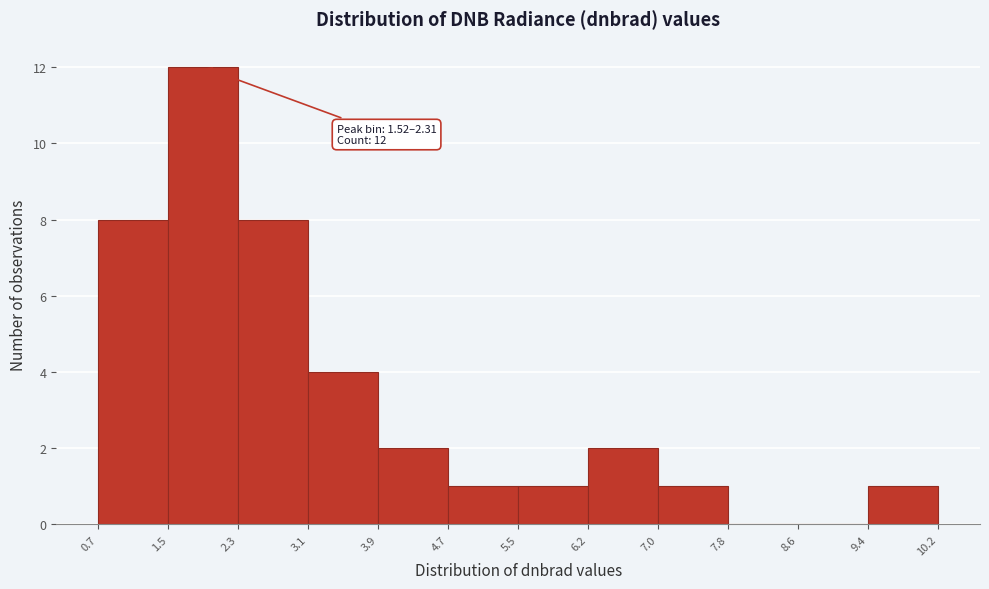

Which range on the x-axis has the tallest bar?

1.5 to 2.3